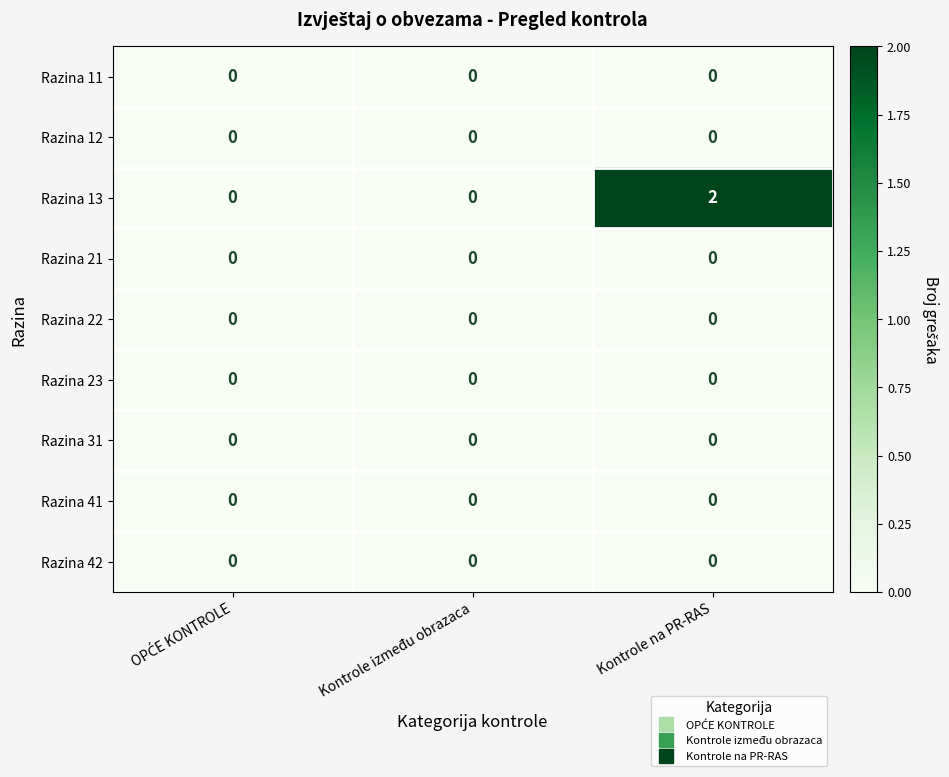

At which category is the sum across all series the highest?

Kontrole na PR-RAS